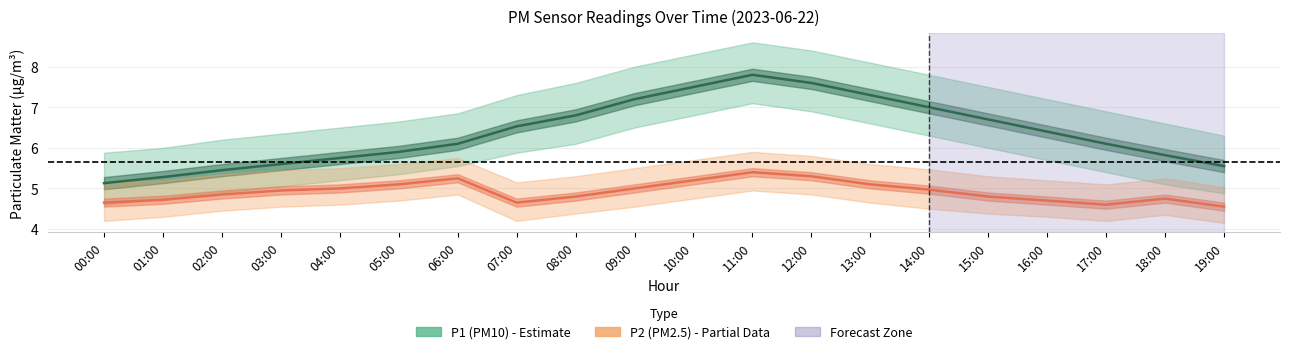

Is the value of P2 (PM2.5) at 16:00 greater than the value of P1 (PM10) at 08:00?

No